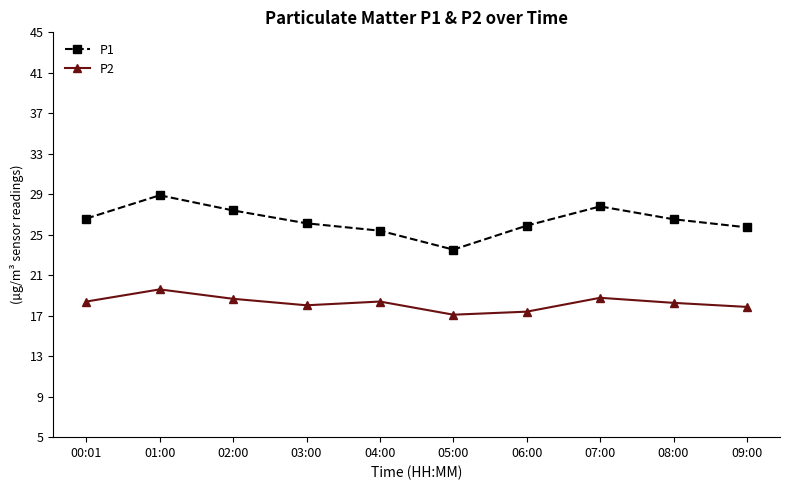

Where is the first local minimum for P1?

05:00